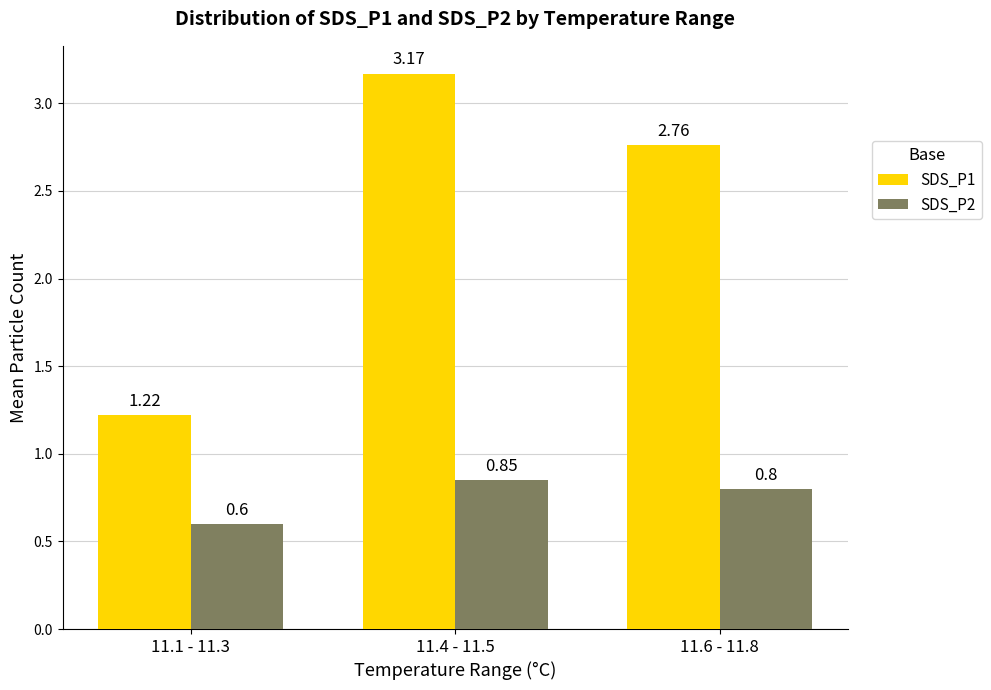

What are all the series names shown in the legend?

SDS_P1, SDS_P2